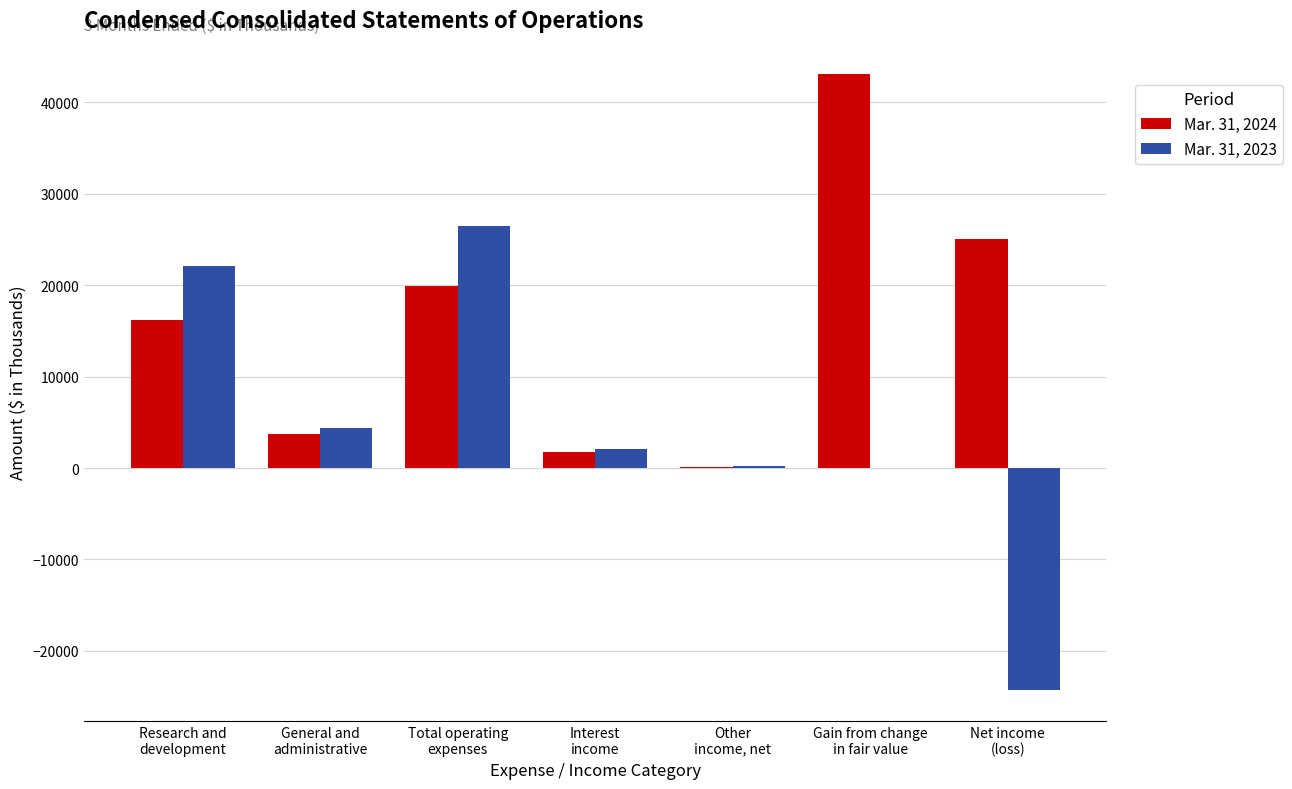

Which series has the largest total across all categories?

Mar. 31, 2024